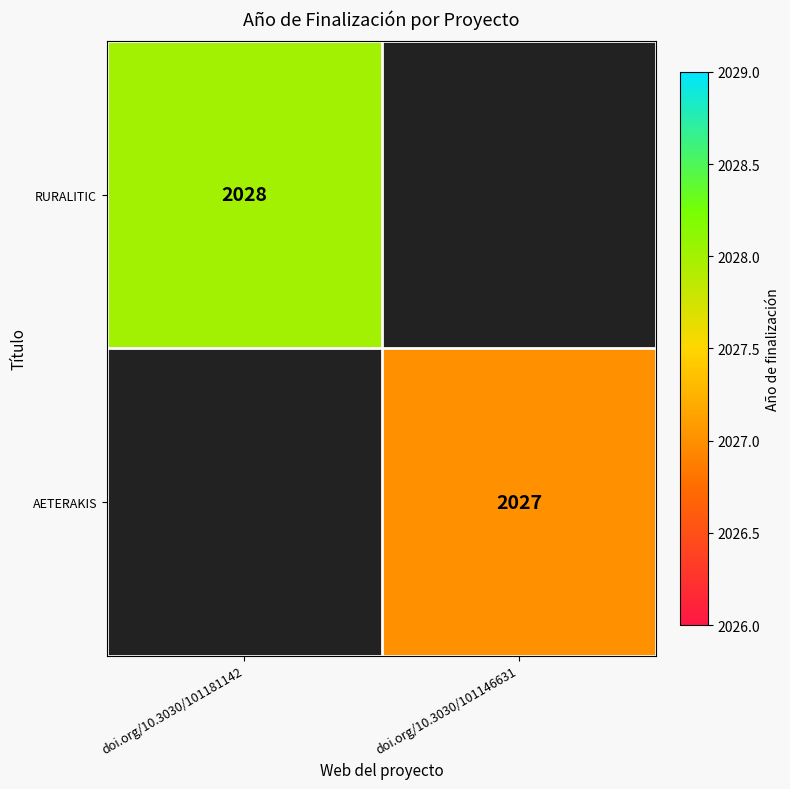

Is it true that RURALITIC equals 1299 at doi.org/10.3030/101181142?

False